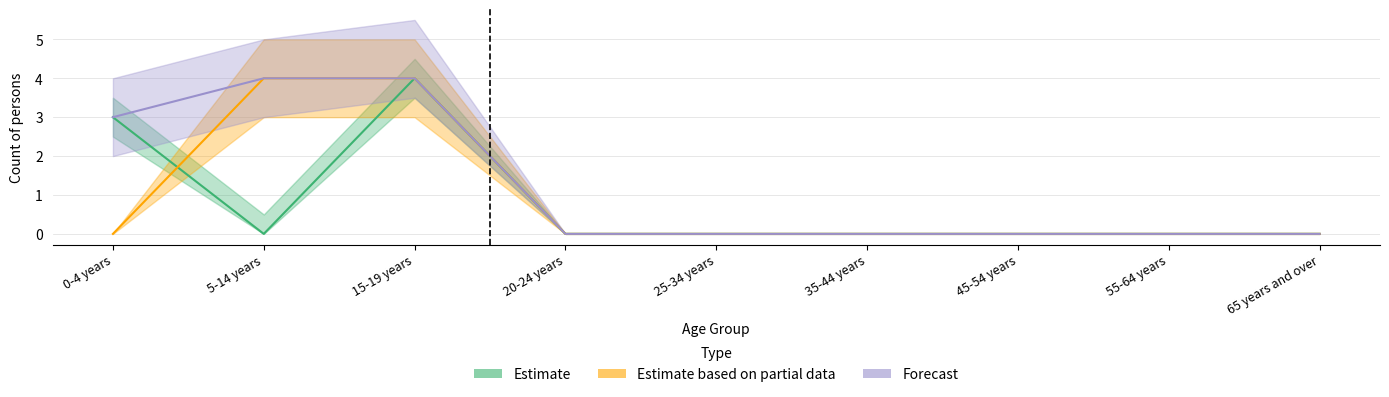

True or false: Estimate based on partial data has more than 0 interior local peaks.

False